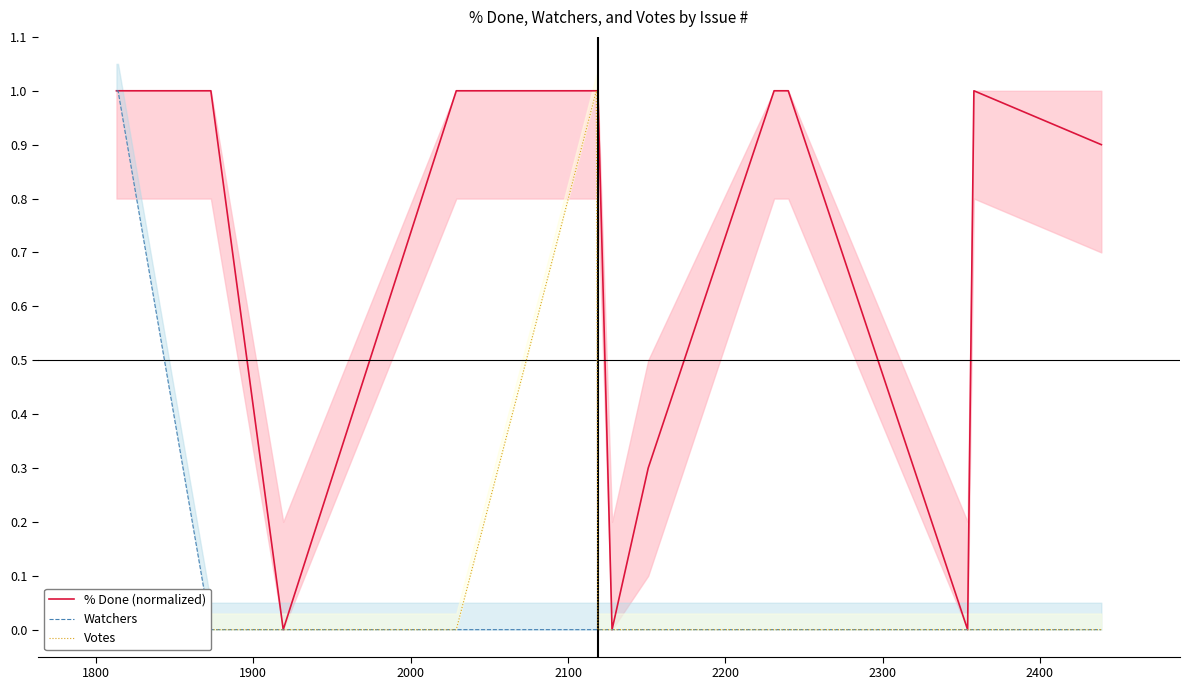

What are all the series names shown in the legend?

% Done (normalized), Watchers, Votes